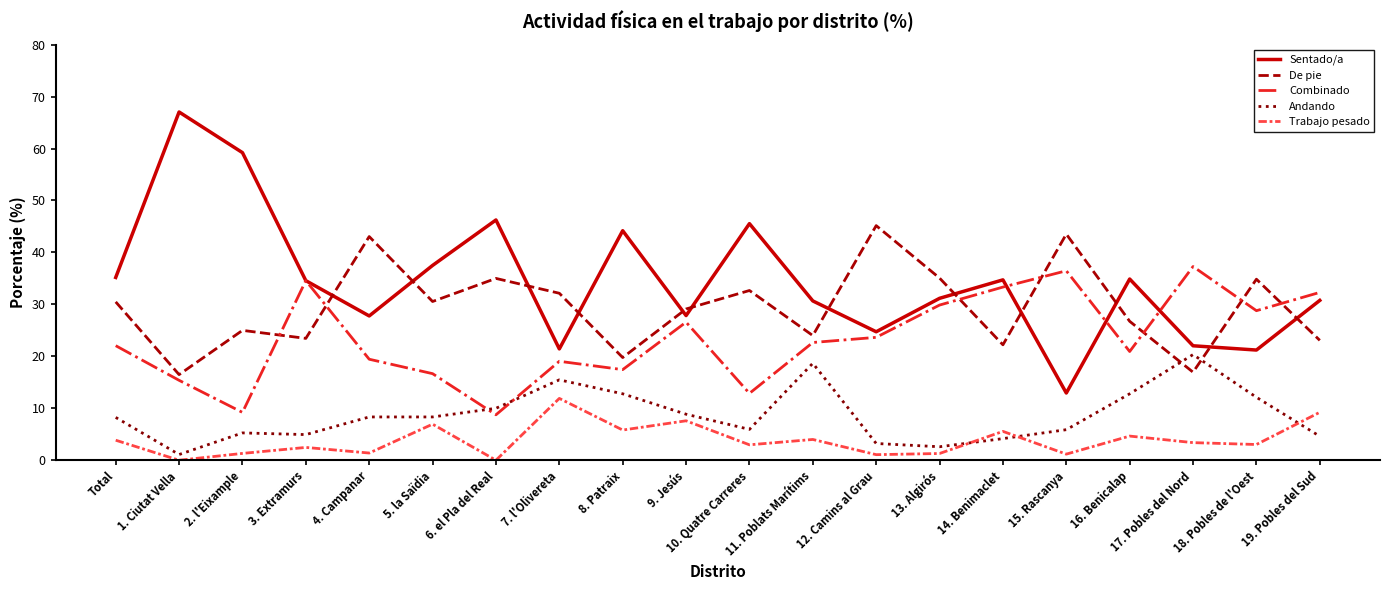

Is the value of Andando at 10. Quatre Carreres greater than the value of Sentado/a at 15. Rascanya?

No